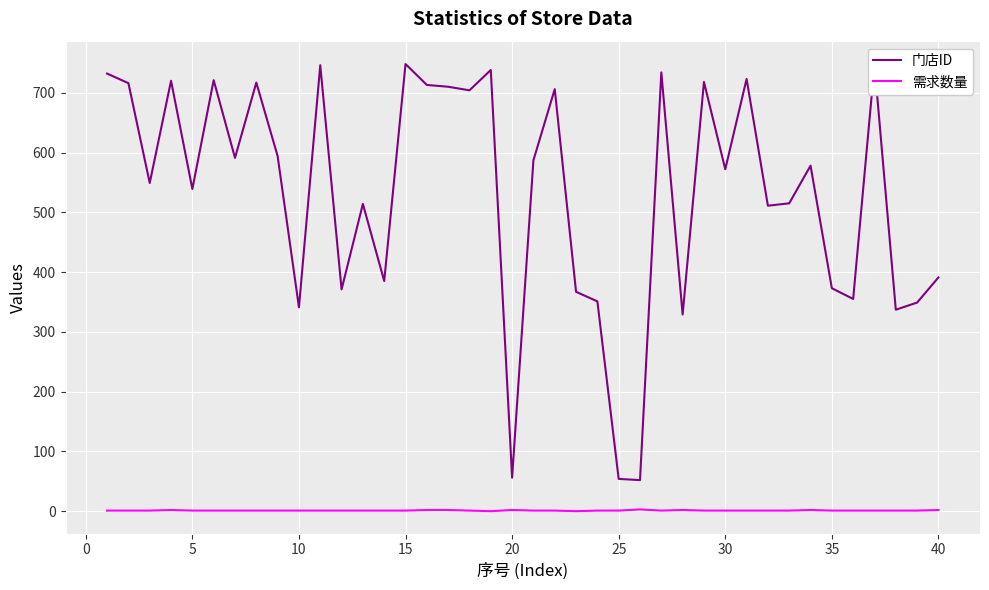

What is the difference between the maximum and minimum values in the 需求数量 series?

3